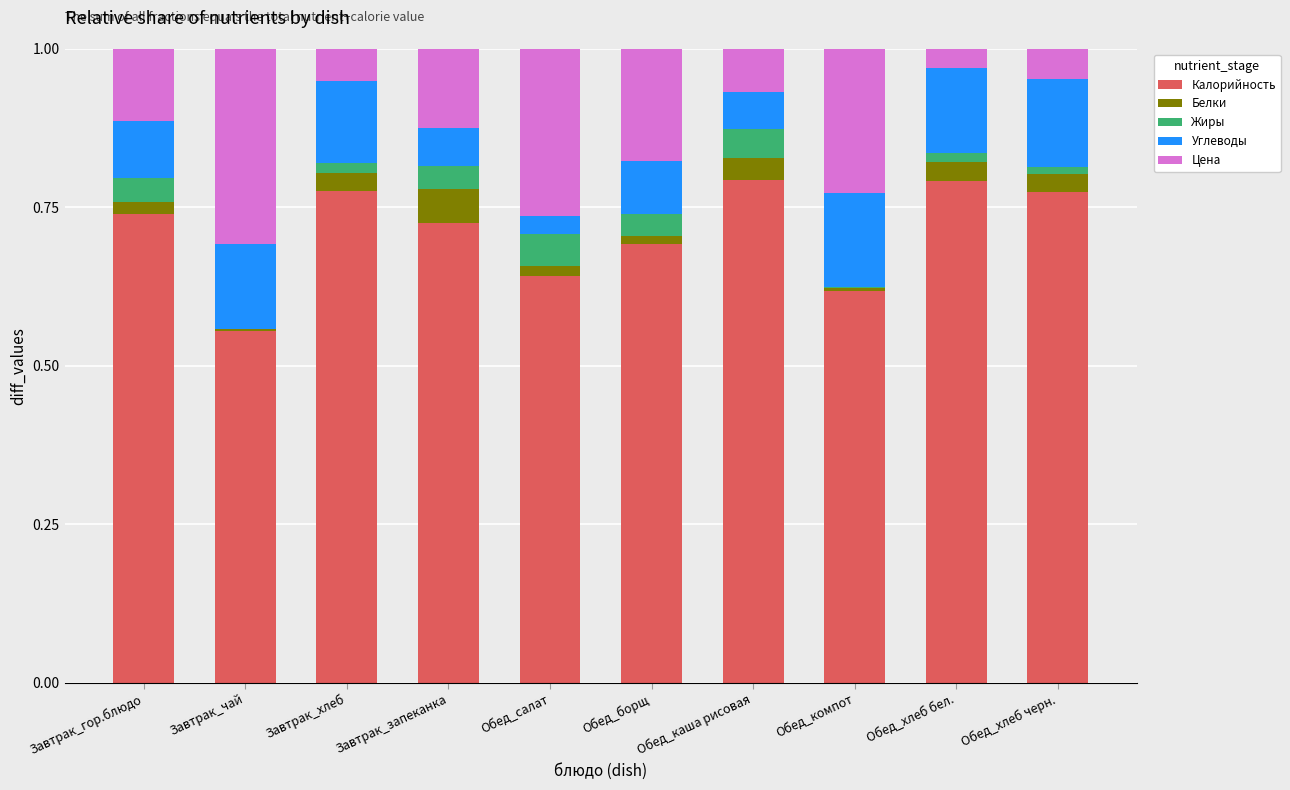

At which label is Калорийность closest to 0?

Завтрак_чай